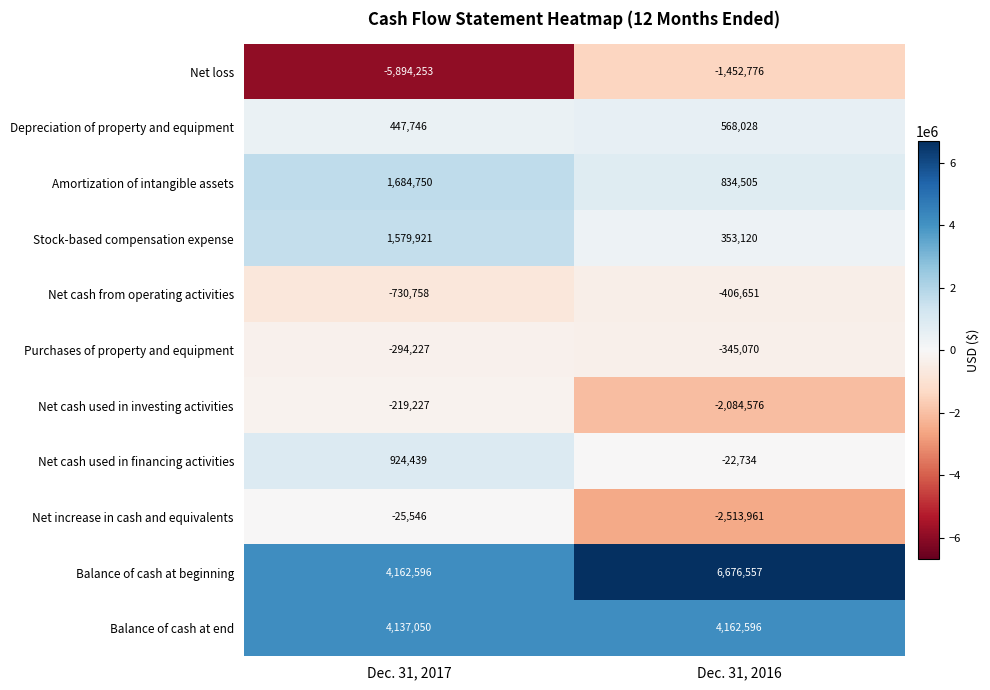

What is the difference between the Stock-based compensation expense values at Dec. 31, 2017 and Dec. 31, 2016?

1226801